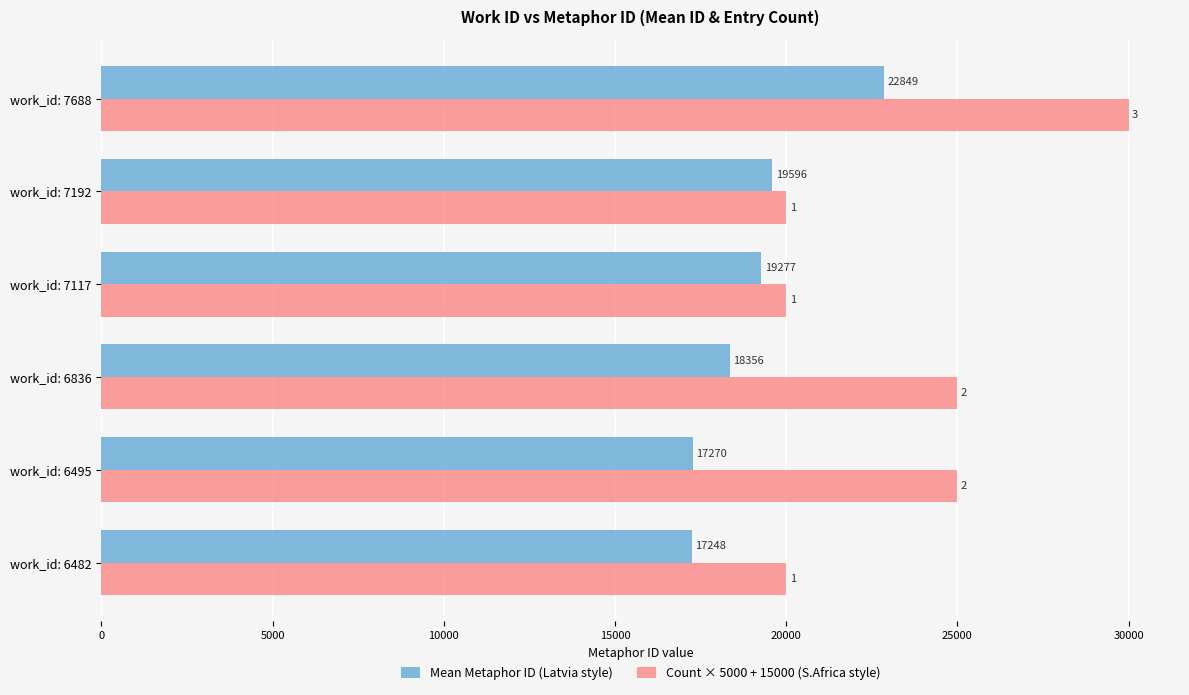

What is the spread (max minus min) of values at work_id: 6482?

2752